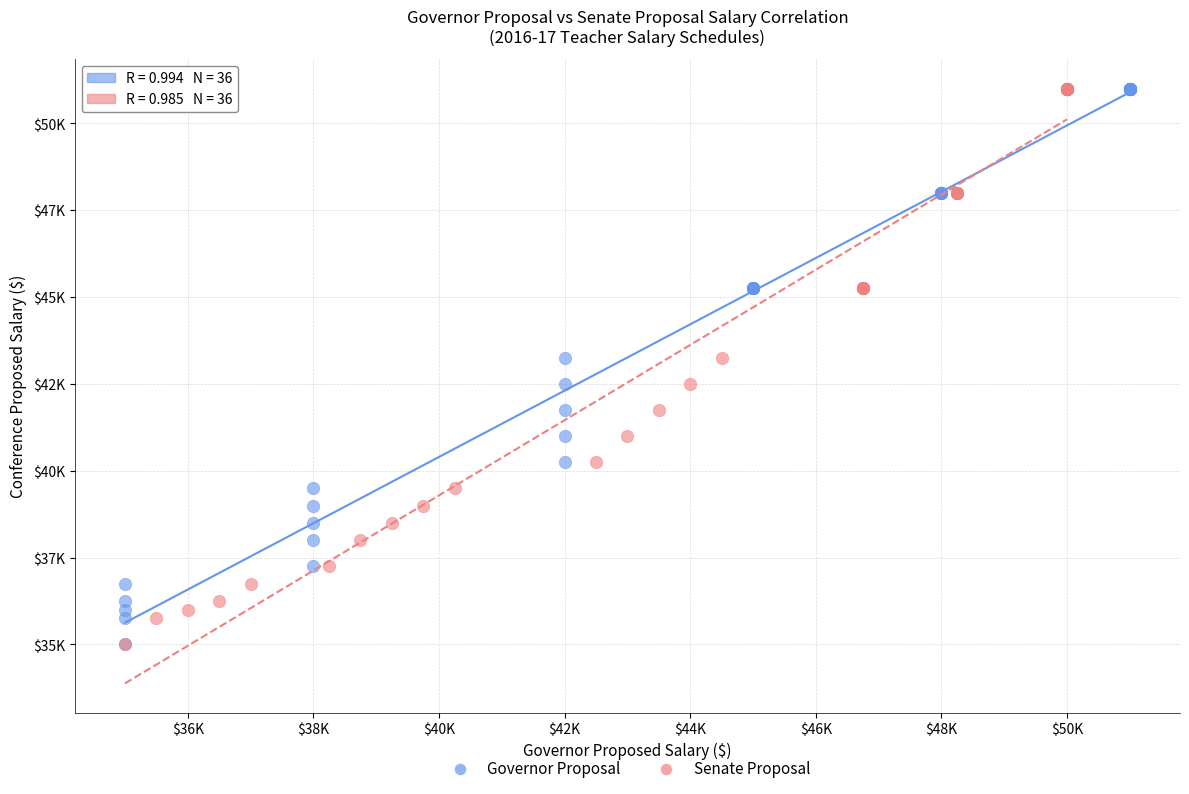

What are all the series names shown in the legend?

Governor Proposal, Senate Proposal